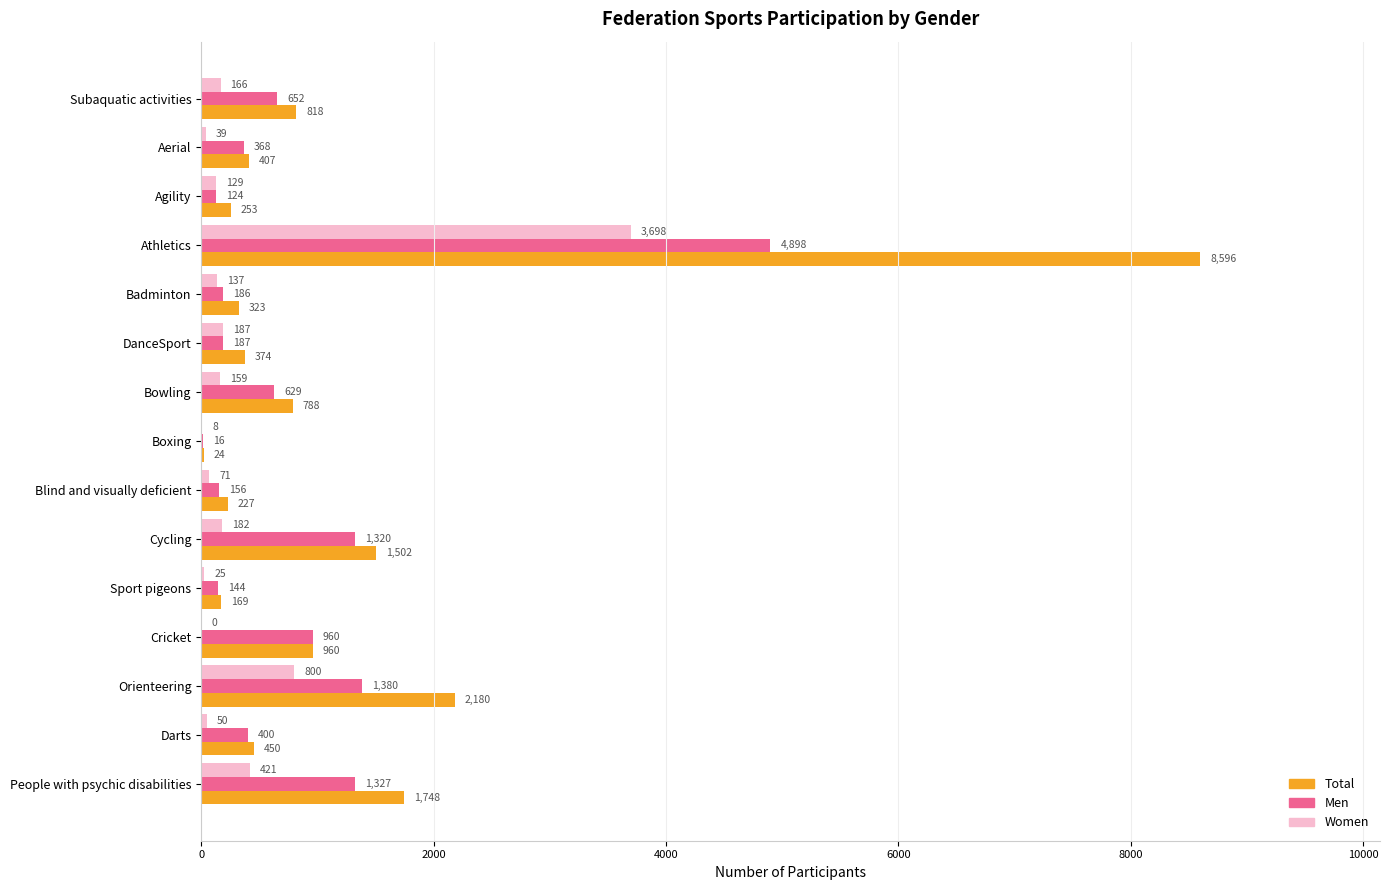

What is the sum of the Women values at Badminton and Cricket?

137